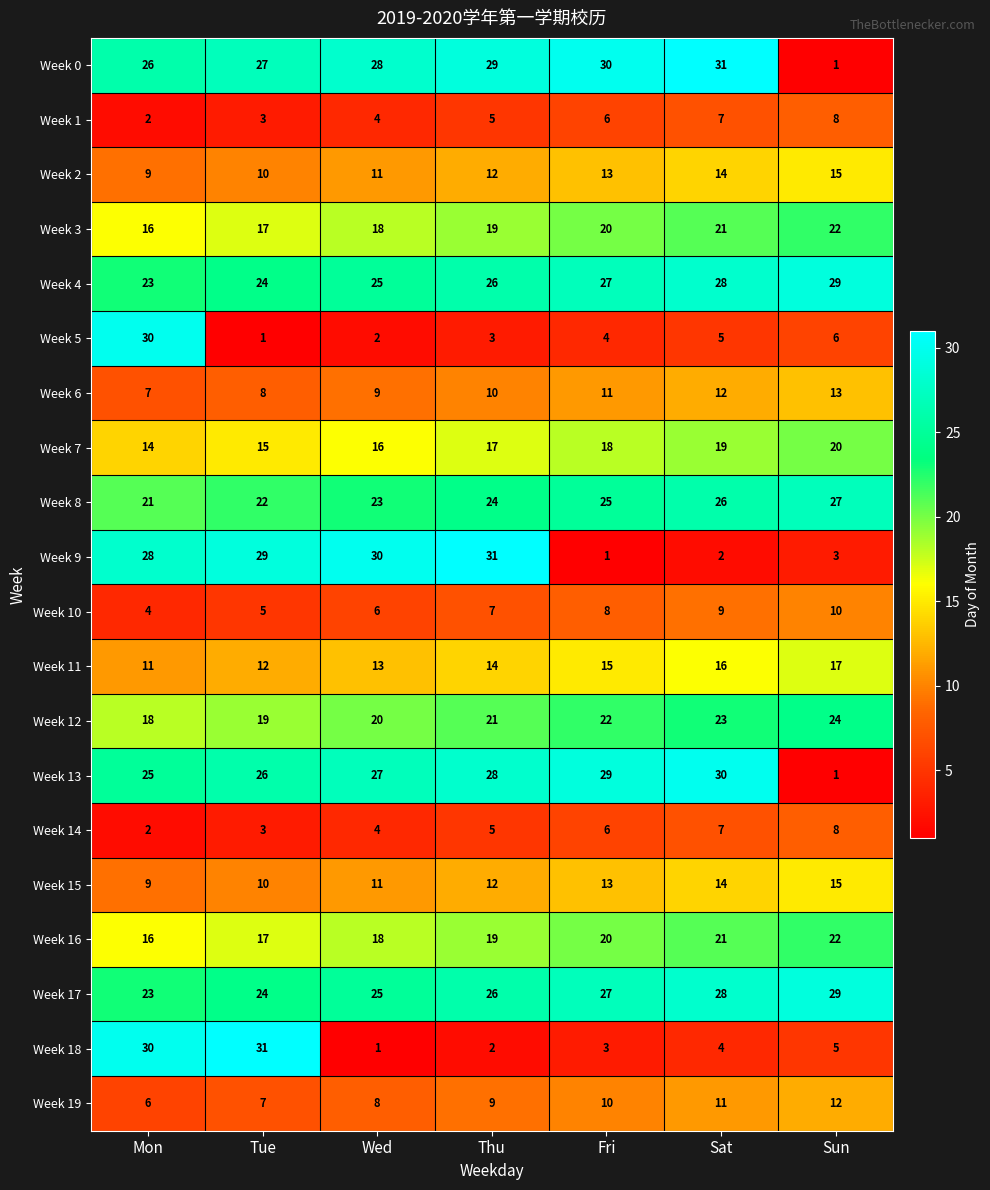

True or false: Week 1 has a value of 3 at Tue.

True